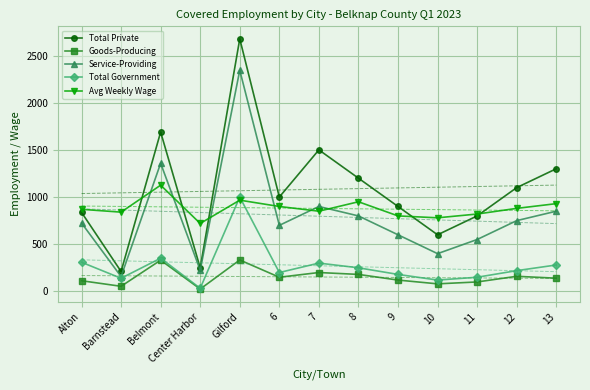

What is the label of the 1st point from the right?

13